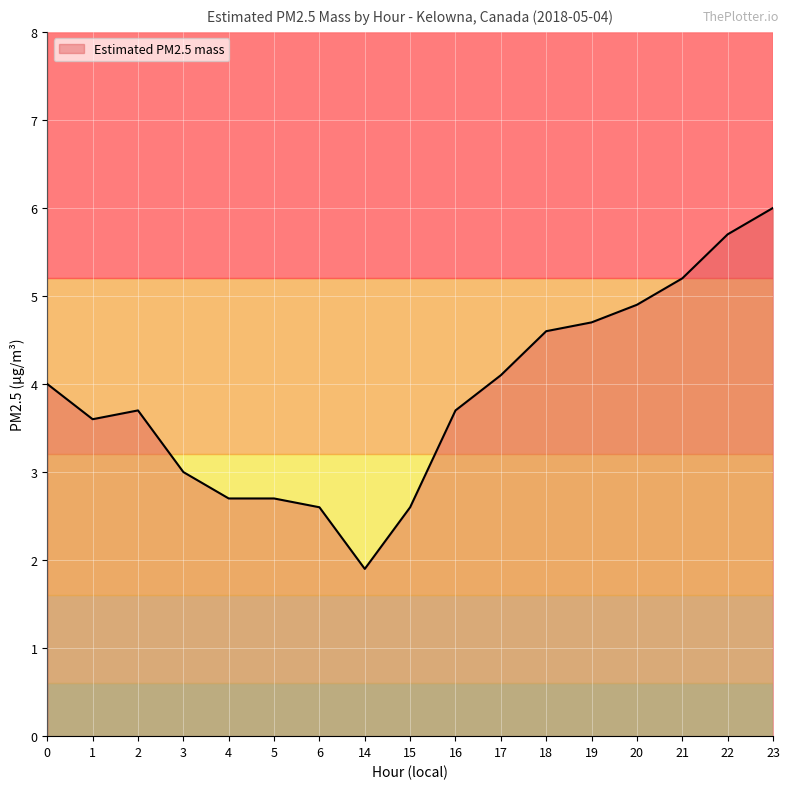

What is the change in value from 0 to 3?

-1.0